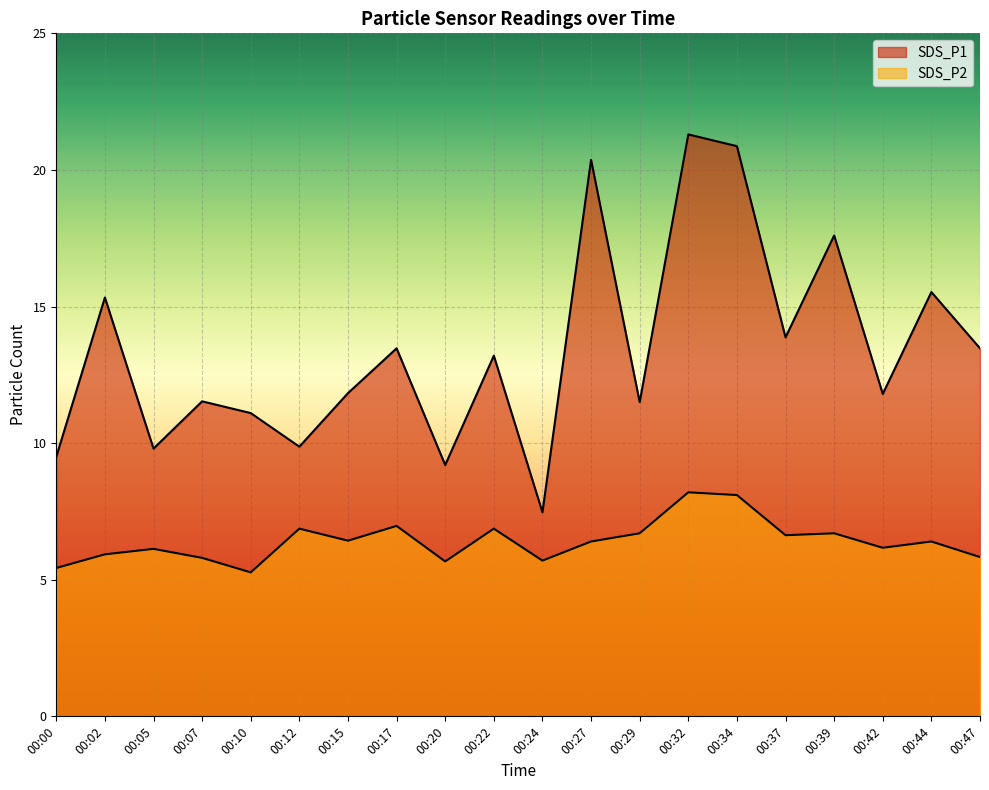

Which series has the largest total across all categories?

SDS_P1